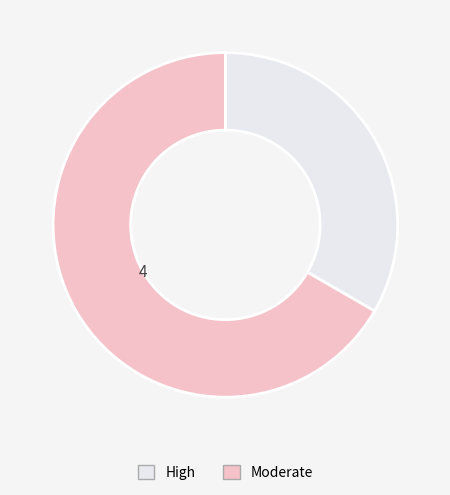

Is there any slice that represents more than half of the pie?

Yes